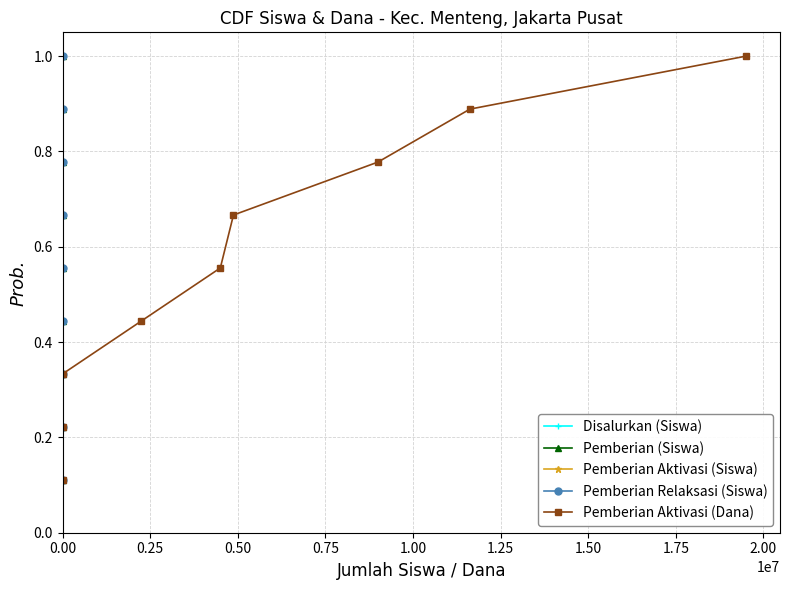

Is this an area chart (filled region under the line)?

No